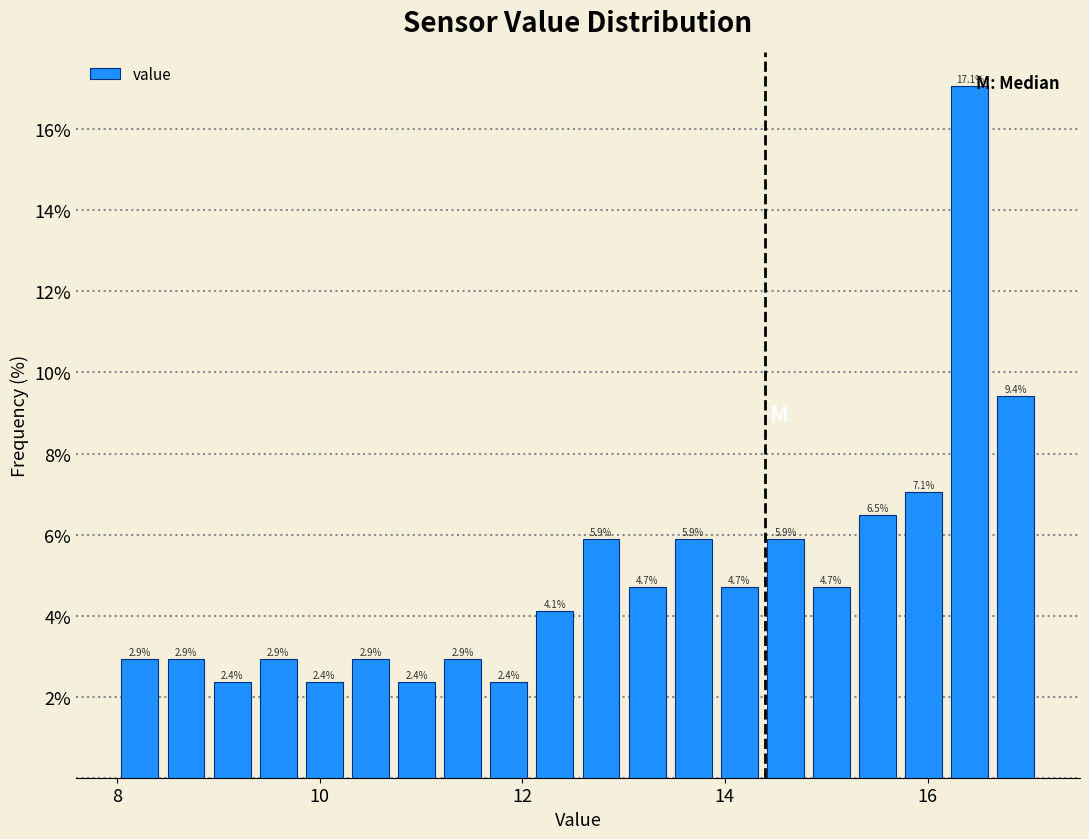

Around what value on the x-axis is the tallest bar? Give the approximate position of its centre, as read against the axis.

16.4